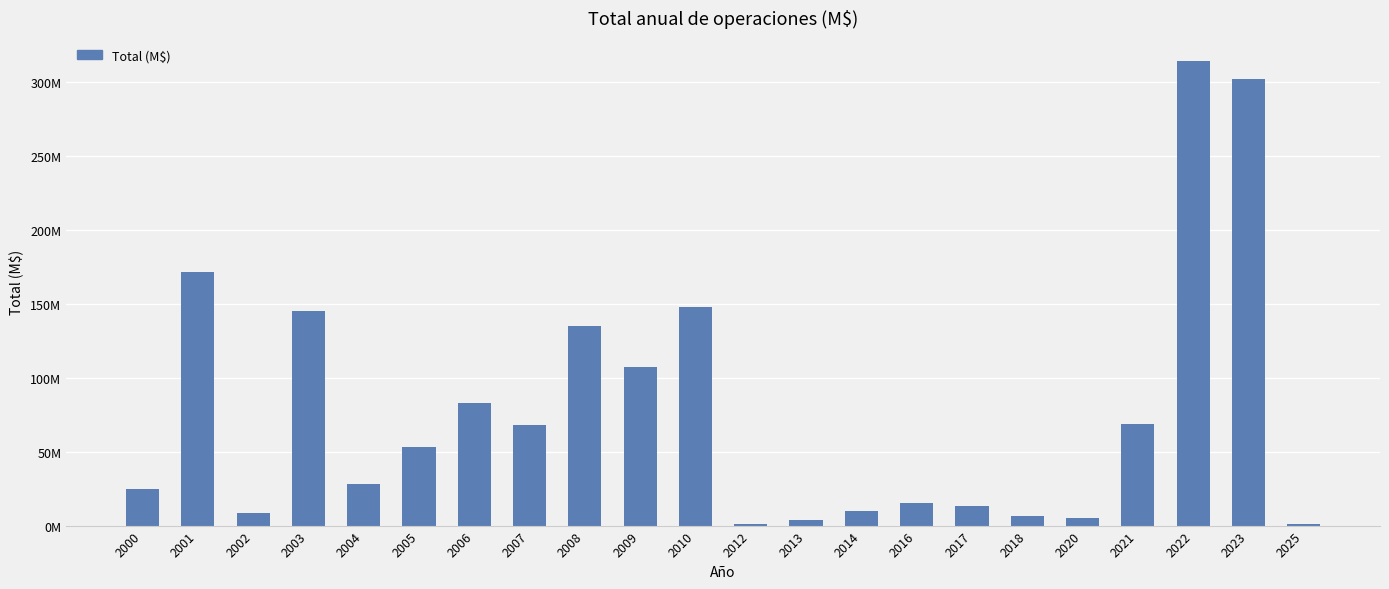

Are the bars horizontal?

No